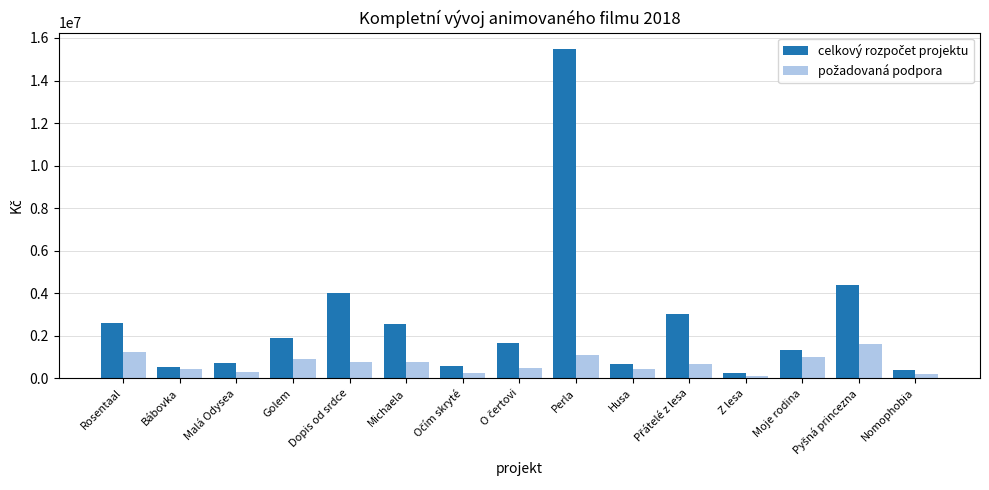

What is the greatest value displayed?

15477000